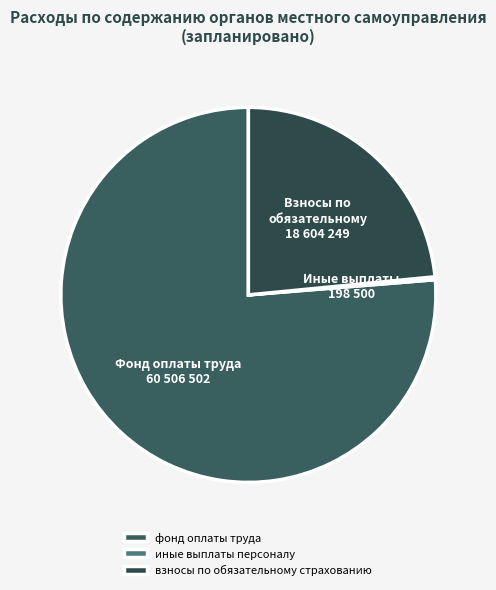

Combined, what portion of the pie is взносы по обязательному страхованию and фонд оплаты труда?

99.7%